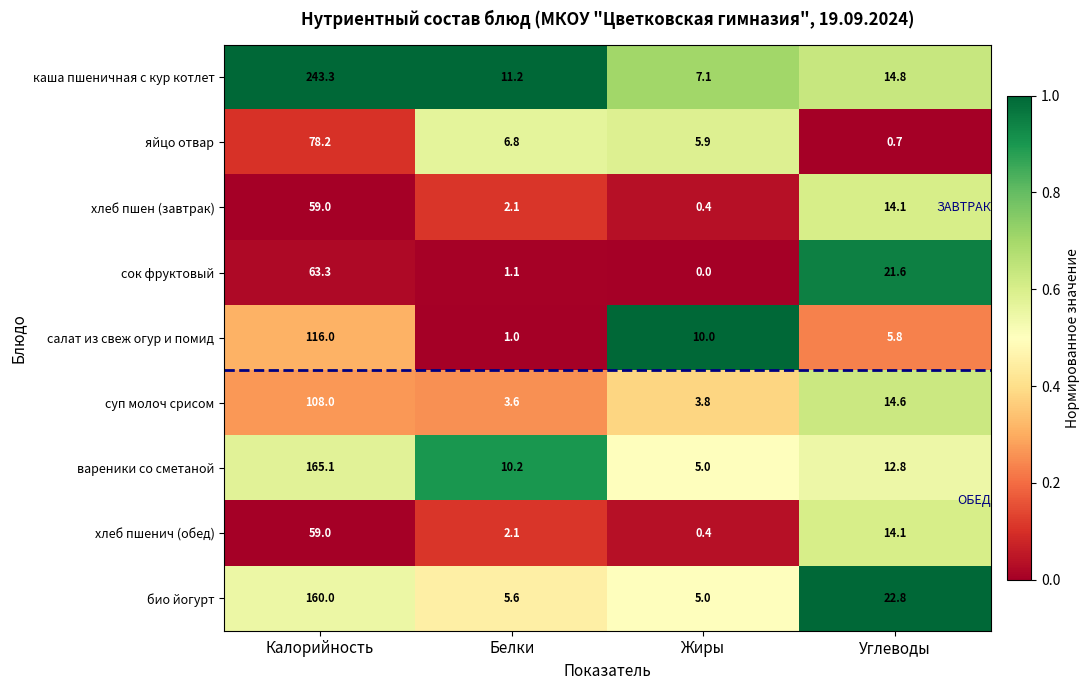

At how many categories does at least one series exceed 0?

4